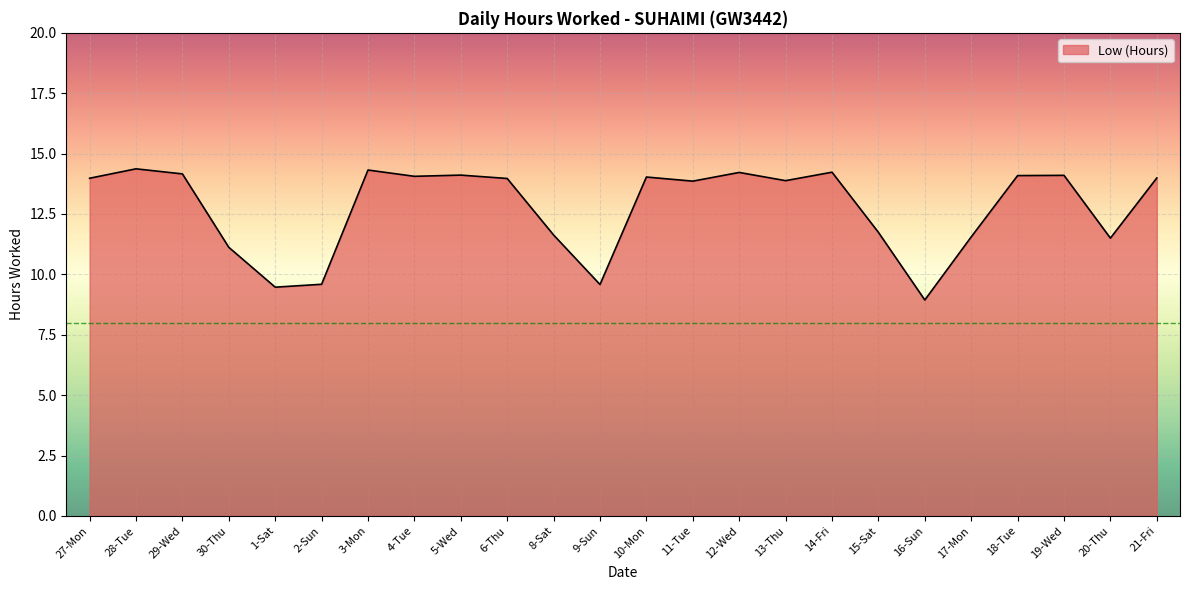

Reading right to left, extract all data points from this chart.

21-Fri=14.0	20-Thu=11.5	19-Wed=14.1	18-Tue=14.1	17-Mon=11.6	16-Sun=8.9	15-Sat=11.7	14-Fri=14.2	13-Thu=13.9	12-Wed=14.2	11-Tue=13.9	10-Mon=14.0	9-Sun=9.6	8-Sat=11.6	6-Thu=14.0	5-Wed=14.1	4-Tue=14.1	3-Mon=14.3	2-Sun=9.6	1-Sat=9.5	30-Thu=11.1	29-Wed=14.2	28-Tue=14.4	27-Mon=14.0